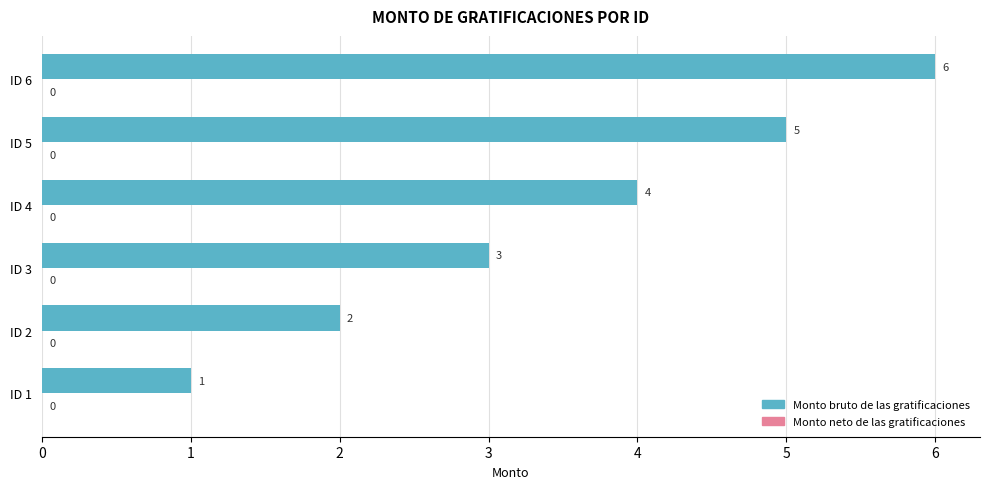

List the labels in order of value, largest first.

ID 6, ID 5, ID 4, ID 3, ID 2, ID 1